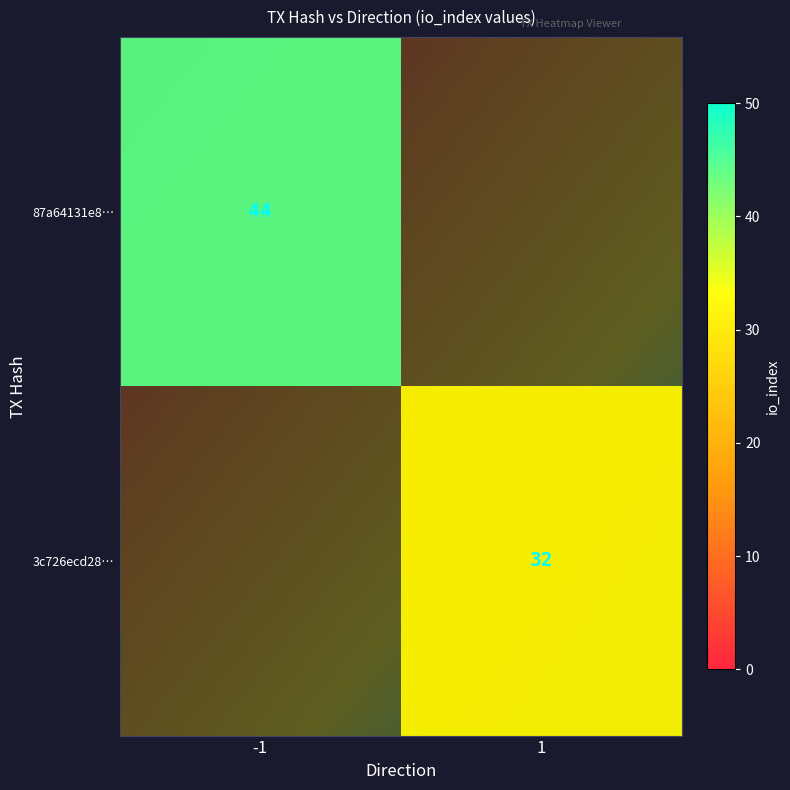

How many data points in 3c726ecd28071eac72d34e56d47d639f5e7c202 are less than 32?

1